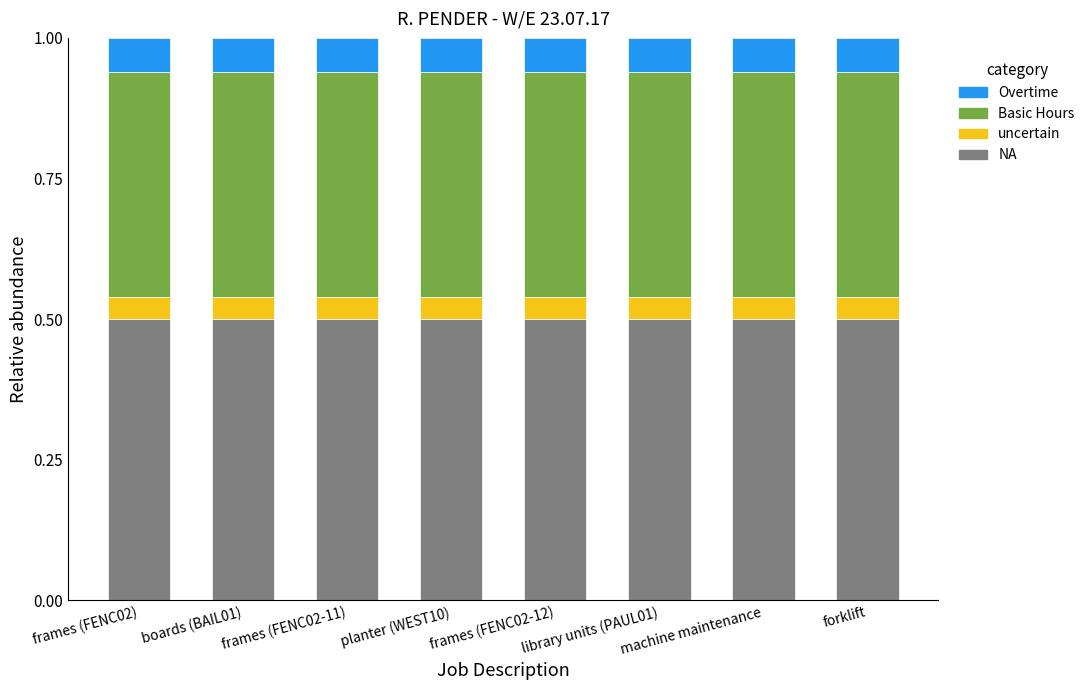

What is the average value of the NA series?

0.5